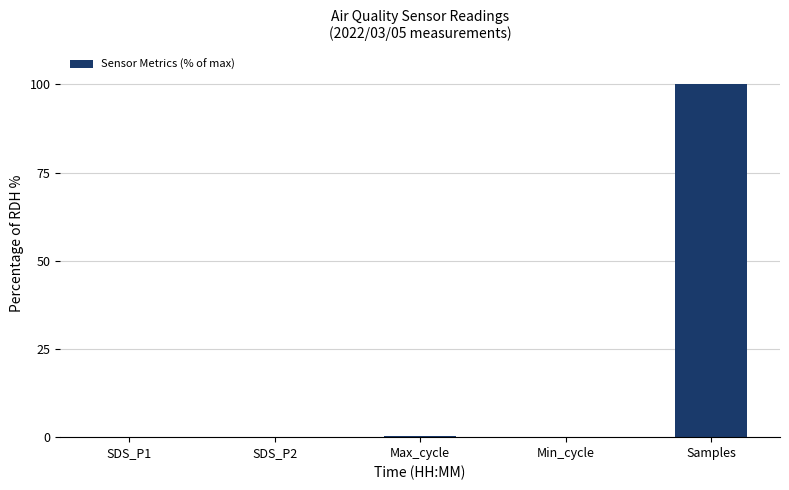

The chart shows a value of 100.0 at Samples. True or false?

True